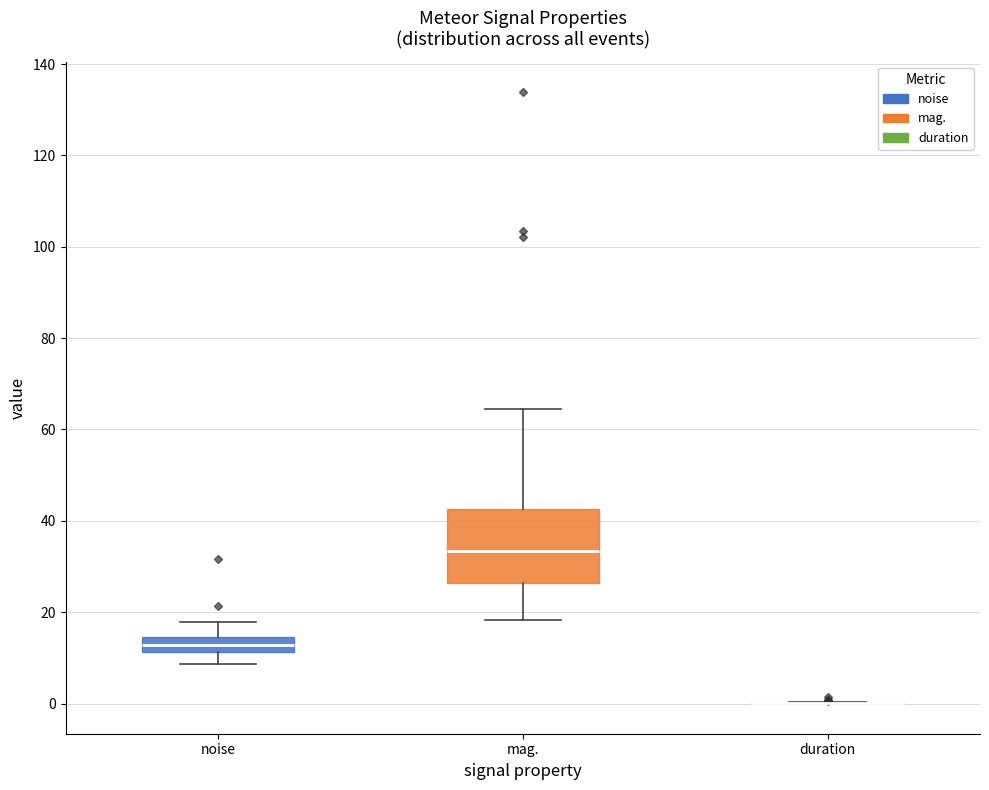

Where is the lower edge of the box for noise on the y-axis? The values are not printed on the chart, so give them approximately, as read against the axis.

12